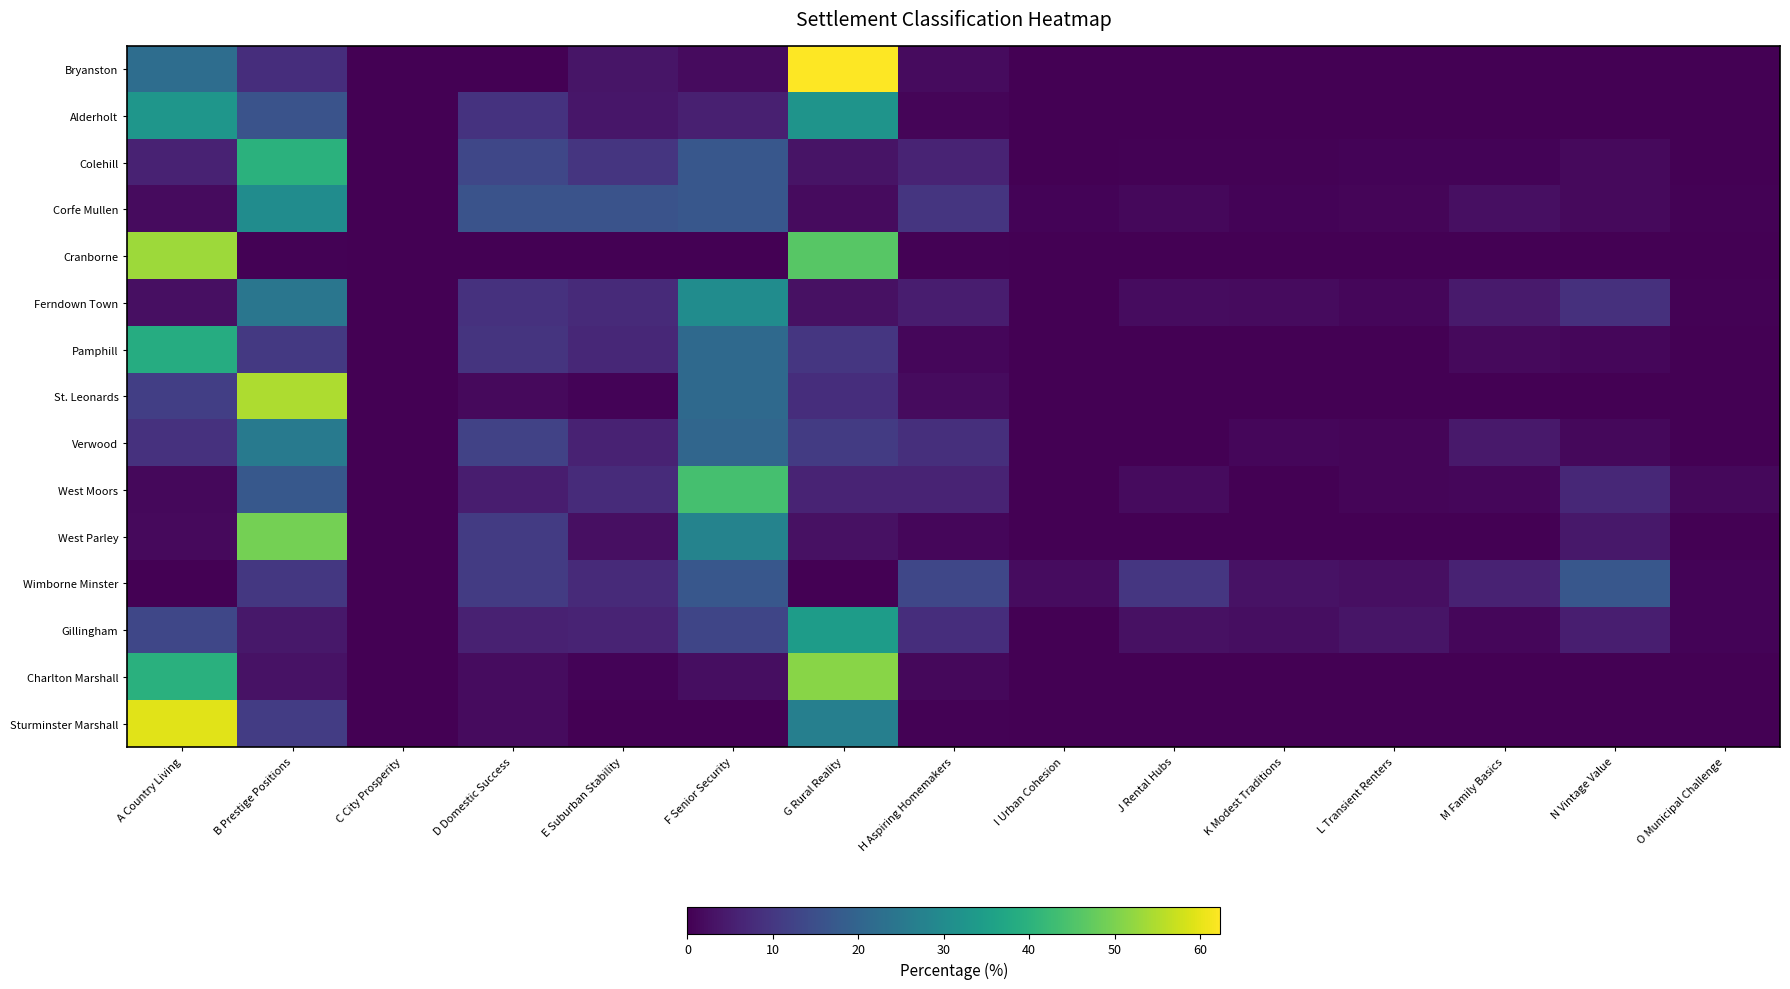

How many series are shown in this chart?

15